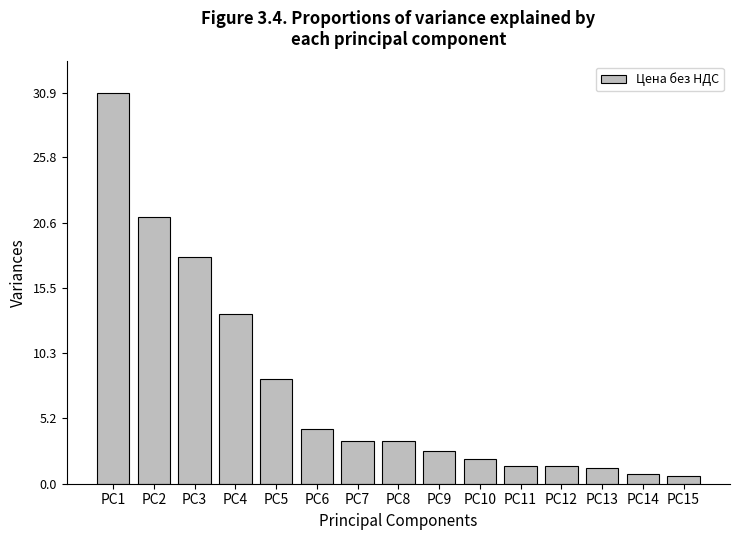

Which label corresponds to the largest value in the chart?

PC1